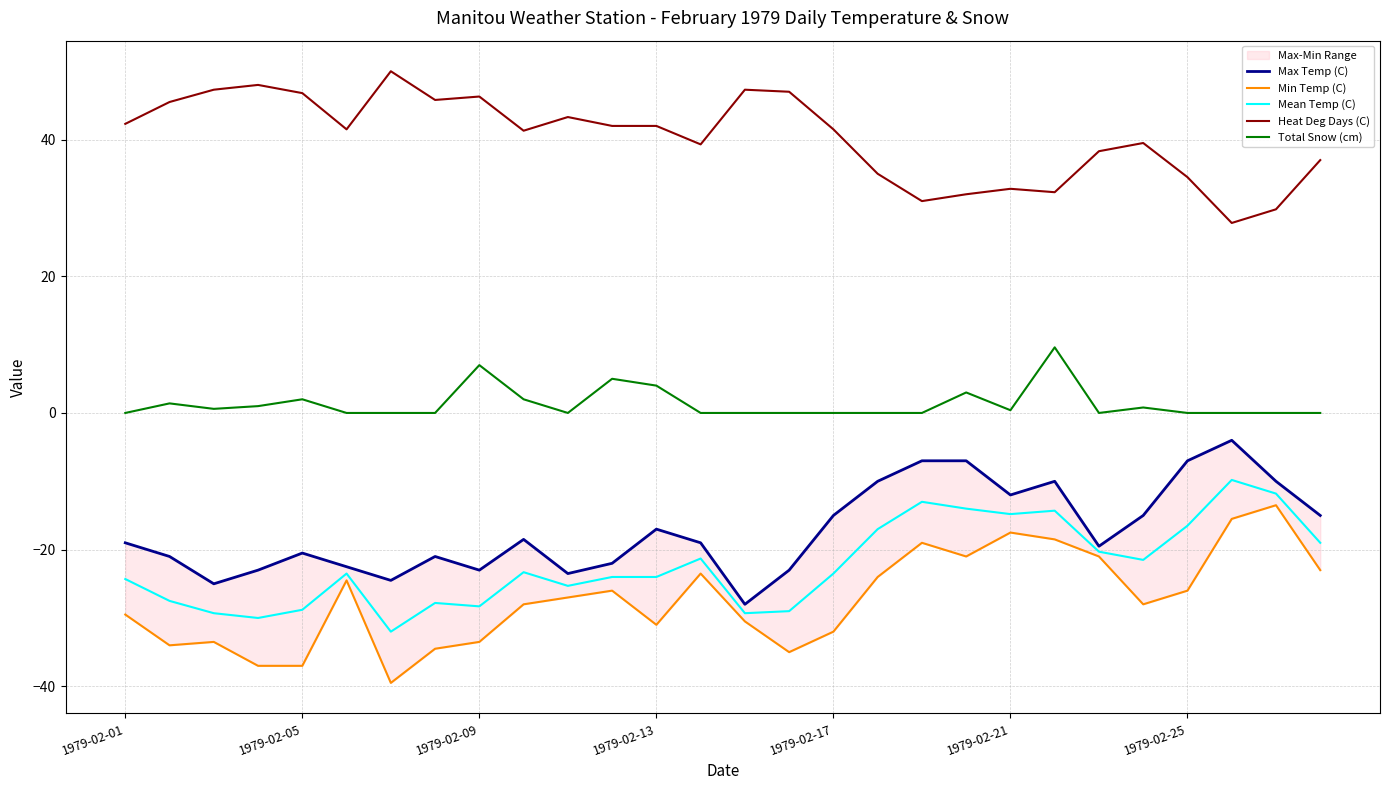

What is the minimum value for Mean Temp (C)?

-32.0